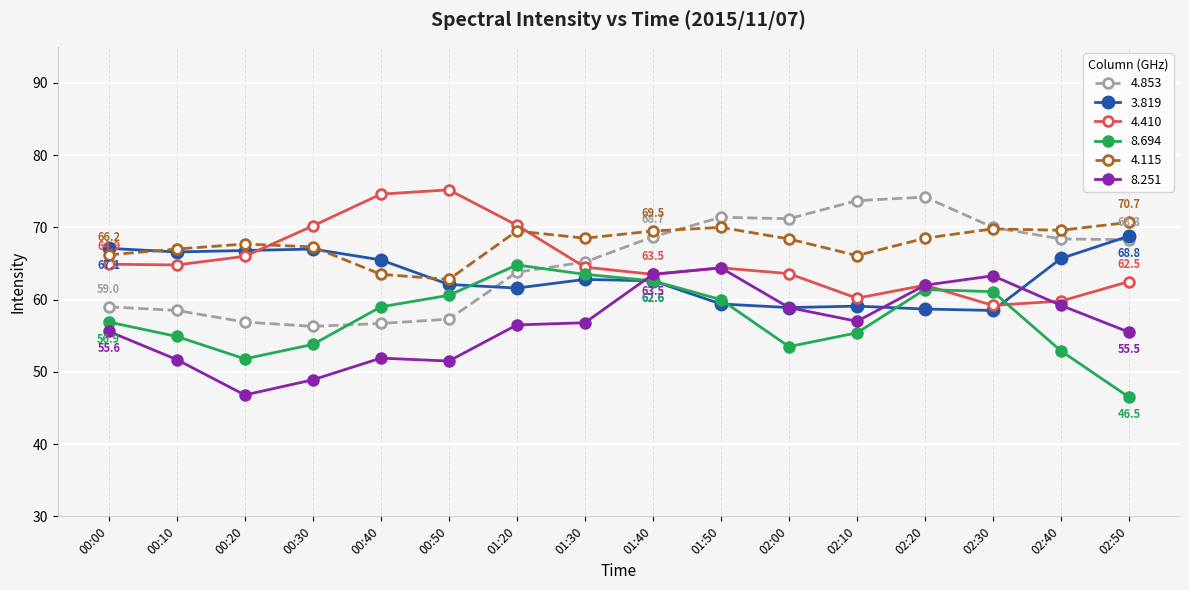

Is the value of 4.853 at 02:00 greater than the value of 8.694 at 01:30?

Yes